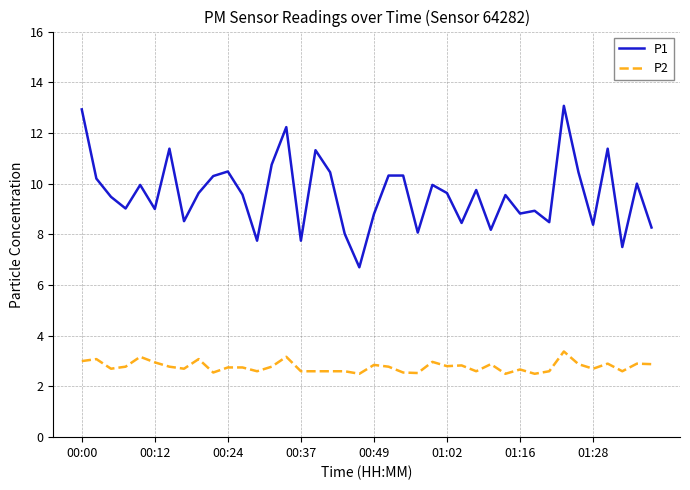

What is the minimum value shown in the chart?

2.5